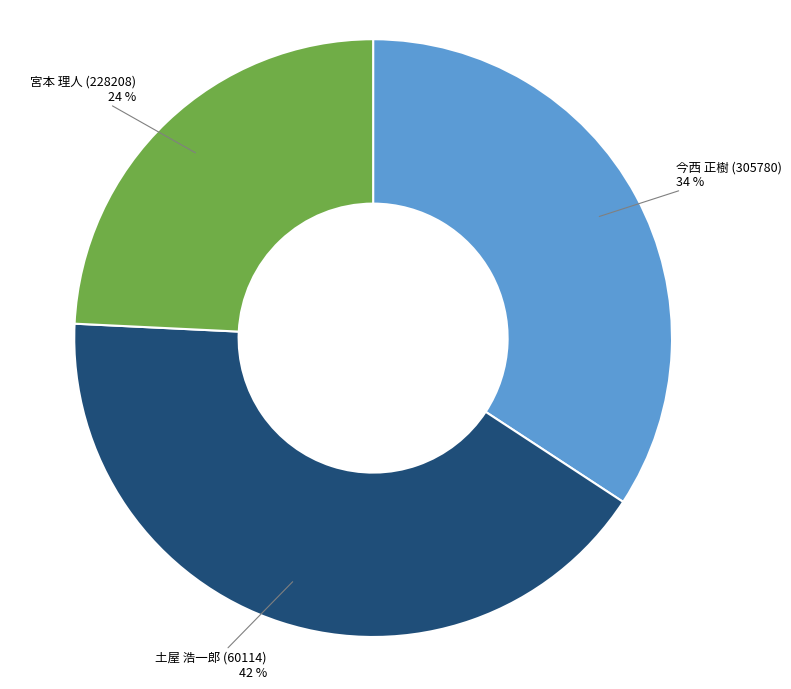

Count the number of slices in the pie.

3